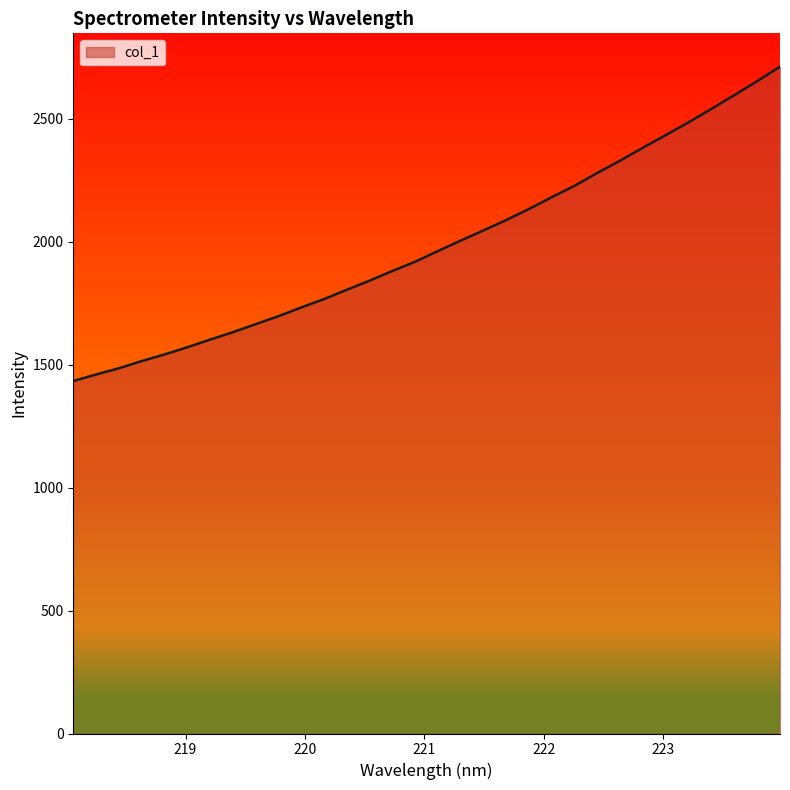

What is the minimum value shown in the chart?

1433.7